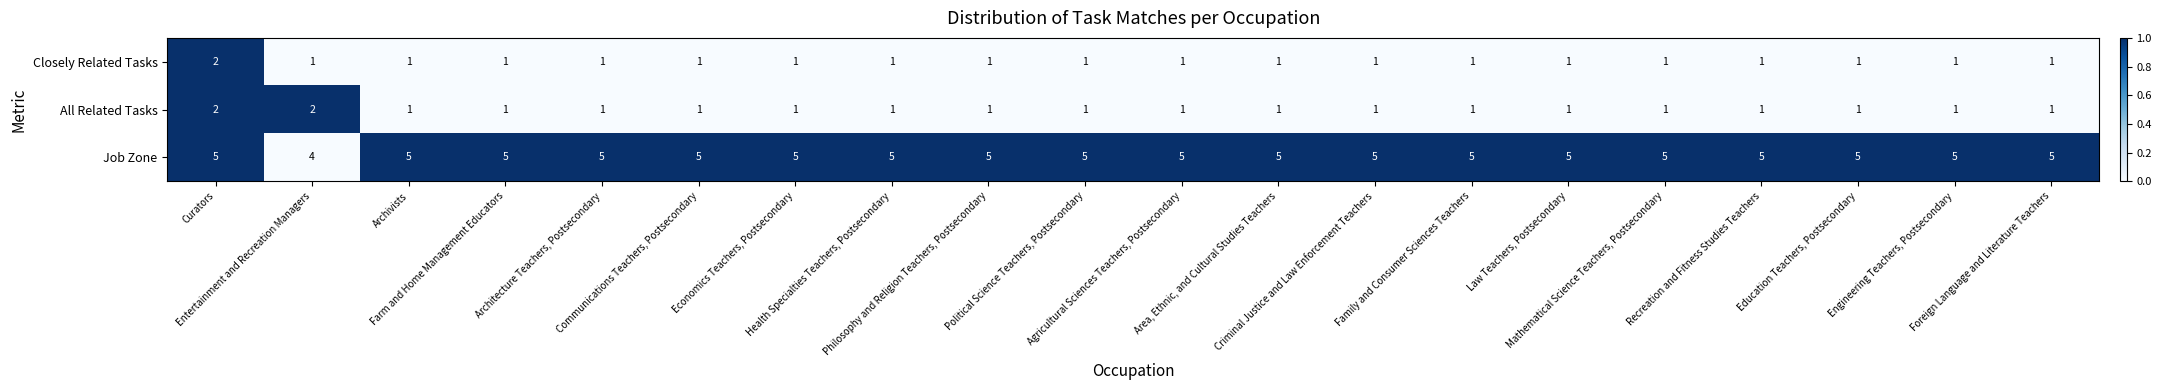

What is the maximum value shown in the chart?

5